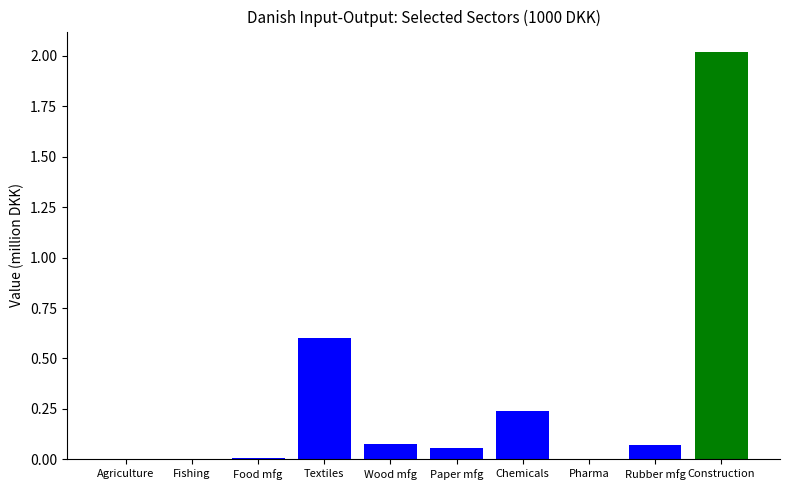

What is the sum of all values?

3.1